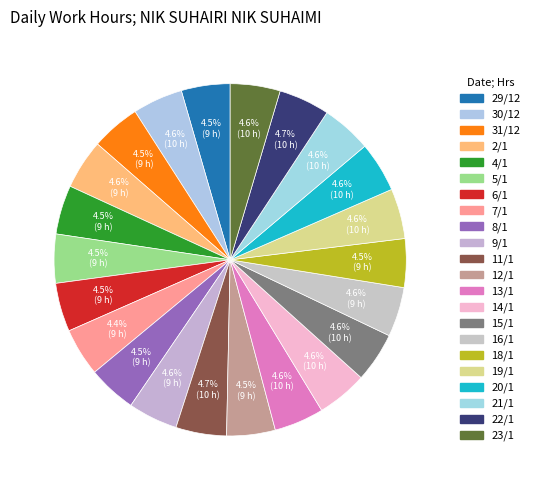

Rank the categories by value from highest to lowest.

22/1, 11/1, 14/1, 19/1, 20/1, 30/12, 21/1, 15/1, 23/1, 13/1, 2/1, 9/1, 16/1, 31/12, 4/1, 5/1, 29/12, 6/1, 18/1, 8/1, 12/1, 7/1